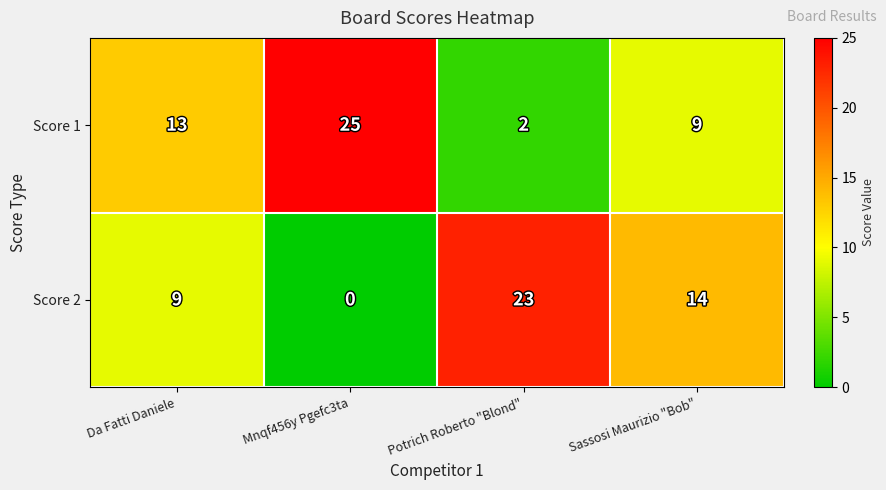

What is the difference between the second highest and second lowest values in the Score 2 series?

5